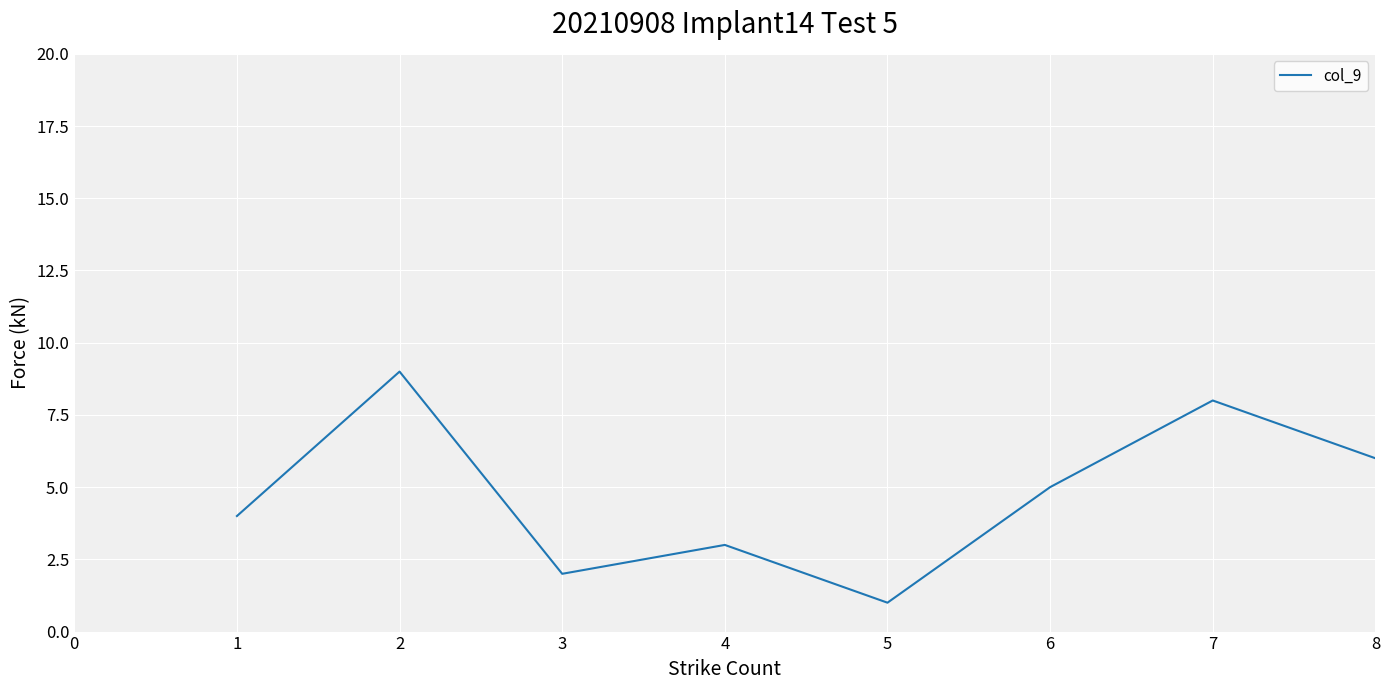

What is the greatest value displayed?

9